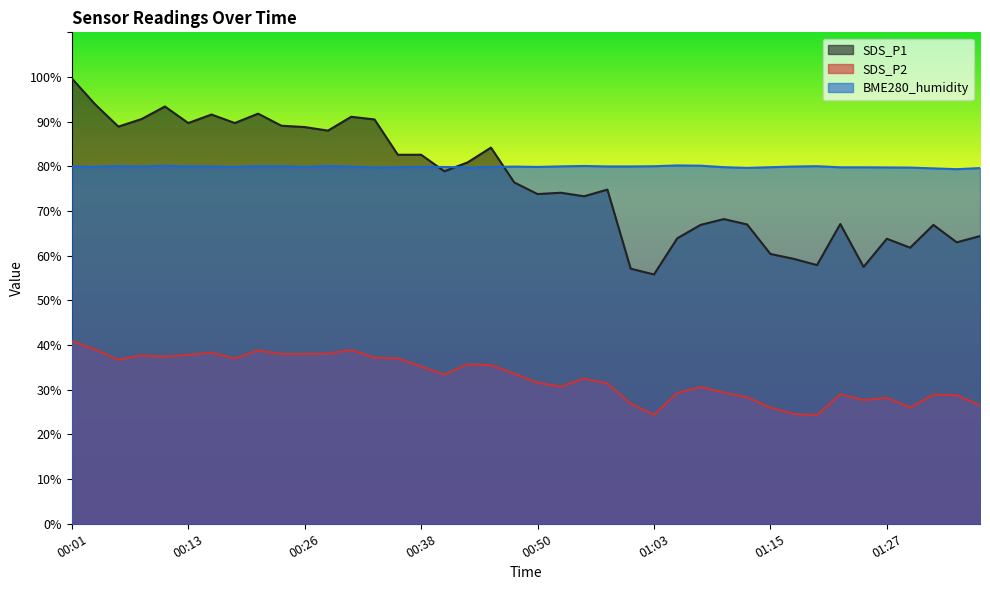

Which category has the lowest value across all series?

01:20